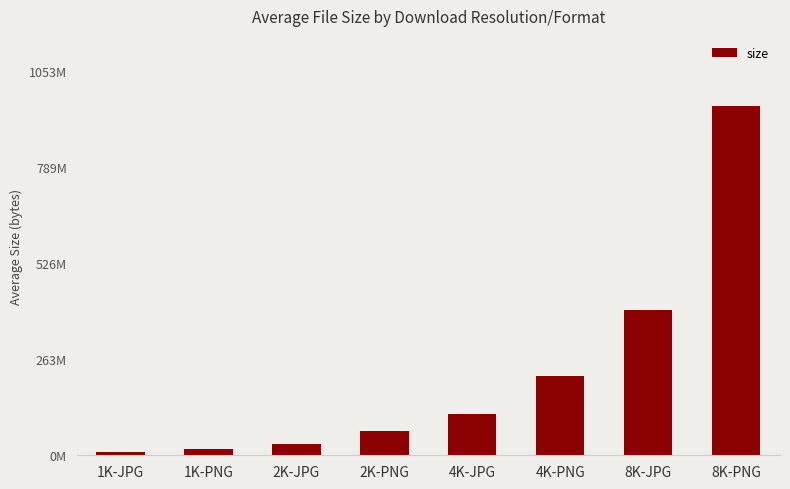

List the labels in order of value, smallest first.

1K-JPG, 1K-PNG, 2K-JPG, 2K-PNG, 4K-JPG, 4K-PNG, 8K-JPG, 8K-PNG